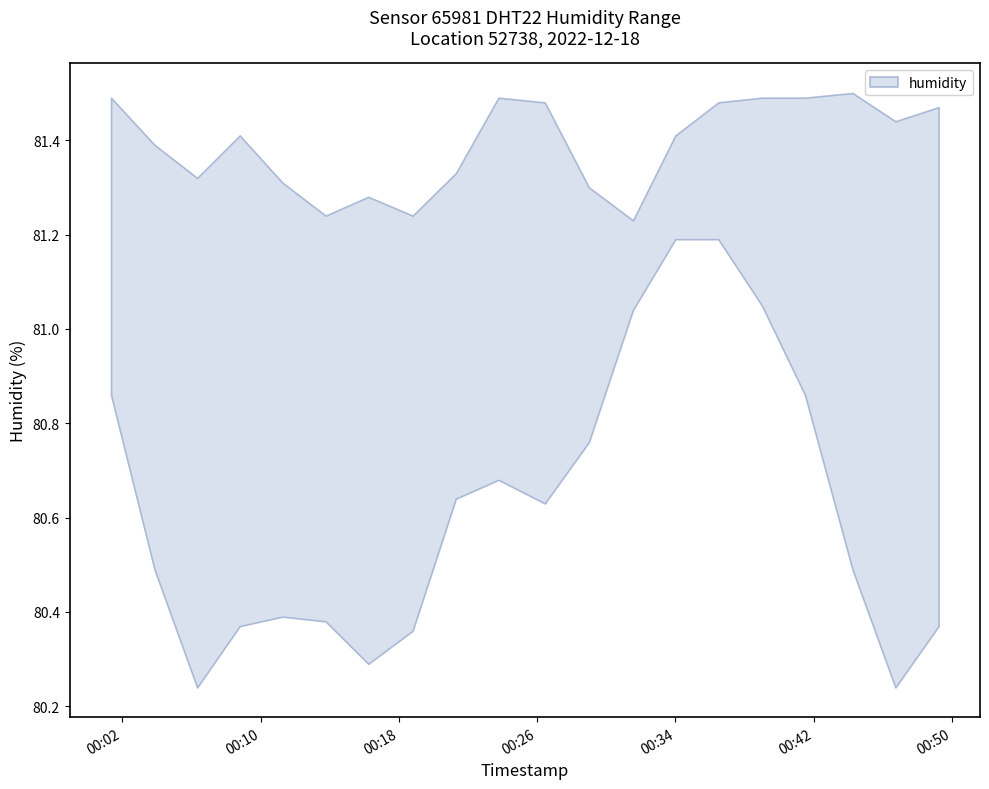

True or false: humidity_upper has more than 1 interior local peaks.

True